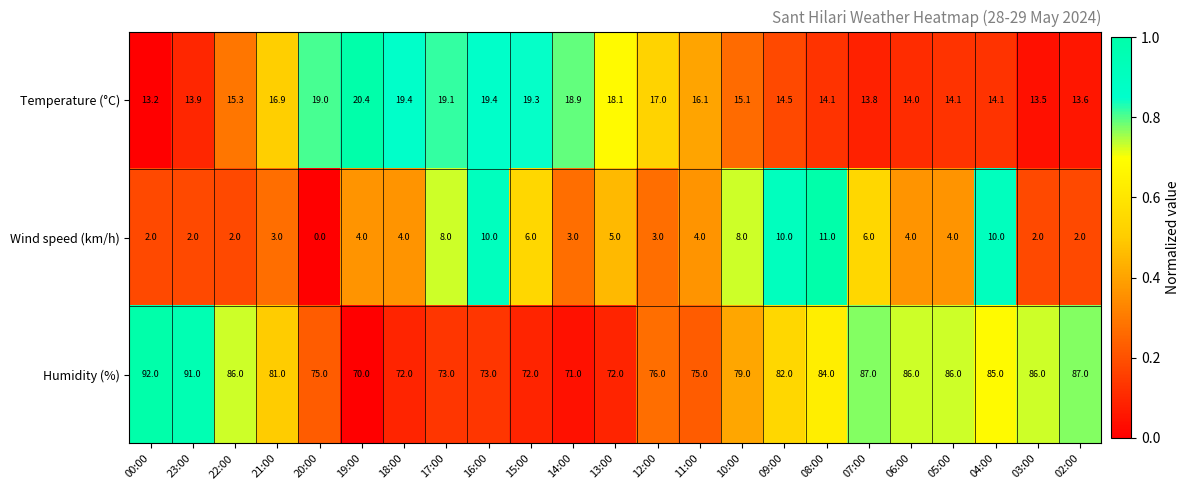

The Humidity (%) series shows 24.2 at 10:00. True or false?

False